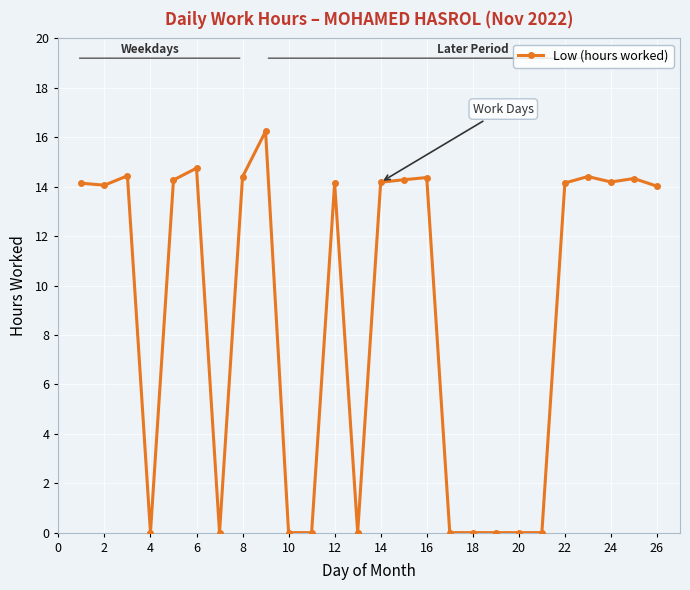

Is it true that the value at 24 is 6.4?

False